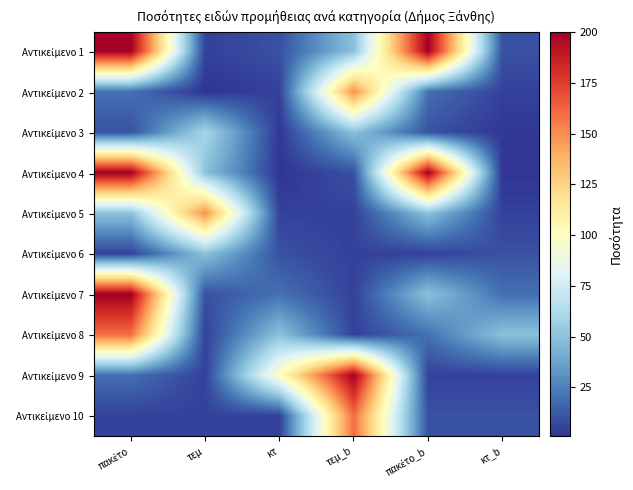

Between τεμ_b and κτ_b, which series saw the biggest shift?

Αντικείμενο 9